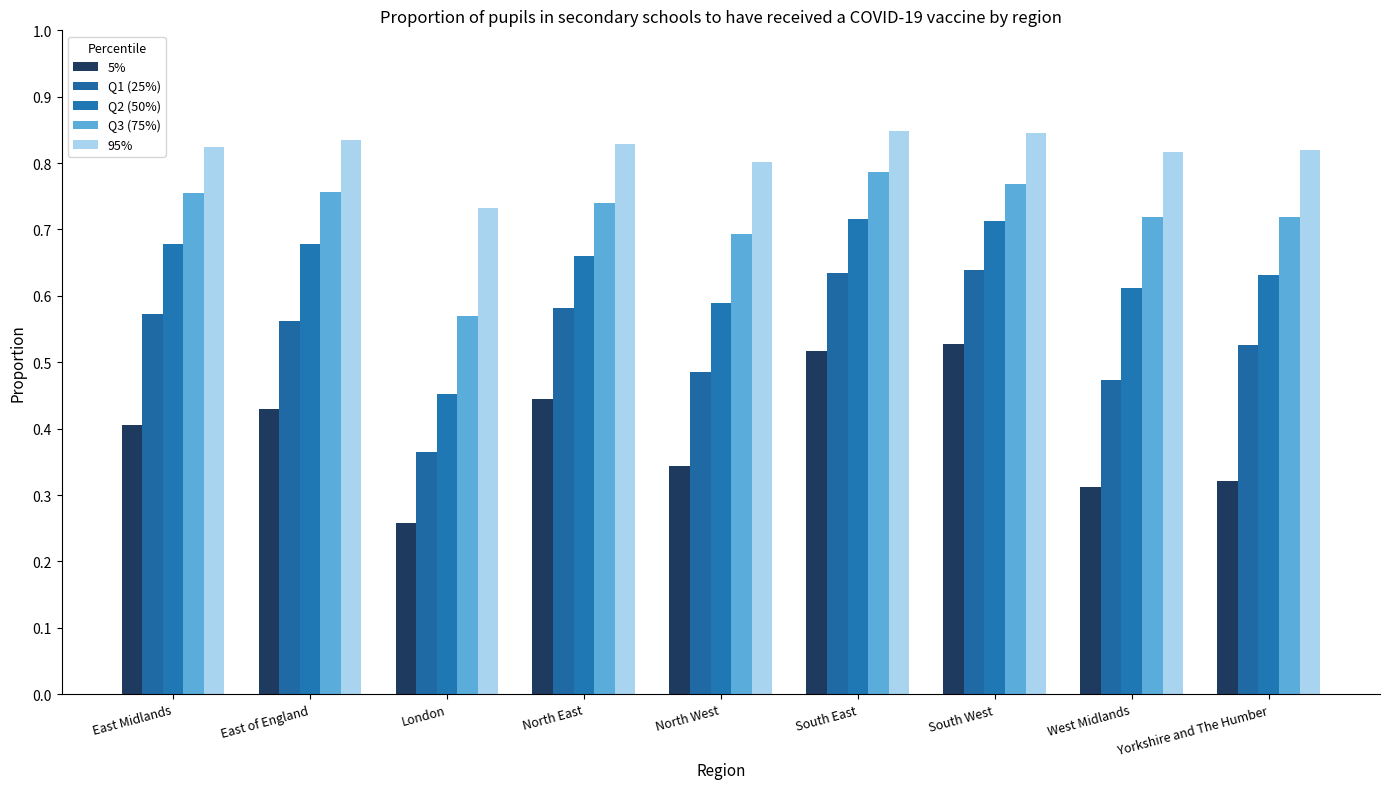

Between North East and East Midlands, which is larger?

North East